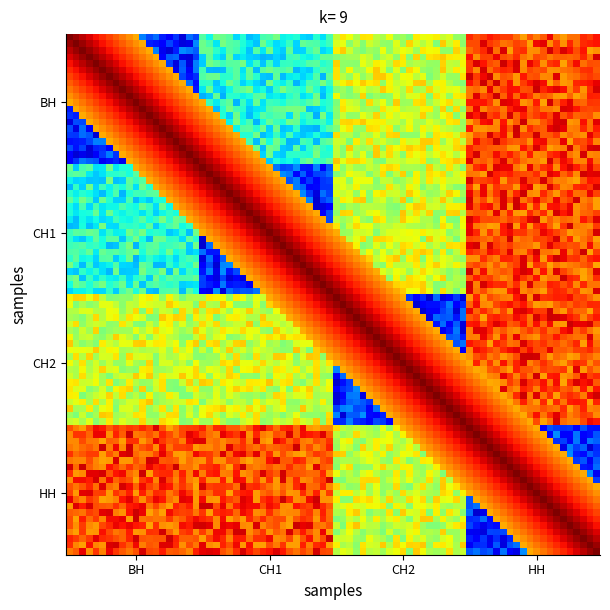

Reading left to right, extract all data points from this chart.

ВН: ВН=3318.1	СН1=3388.1	СН2=3448.1	НН=3518.1
СН1: ВН=3388.1	СН1=3318.1	СН2=3448.1	НН=3518.1
СН2: ВН=3448.1	СН1=3448.1	СН2=3318.1	НН=3518.1
НН: ВН=3518.1	СН1=3518.1	СН2=3448.1	НН=3318.1